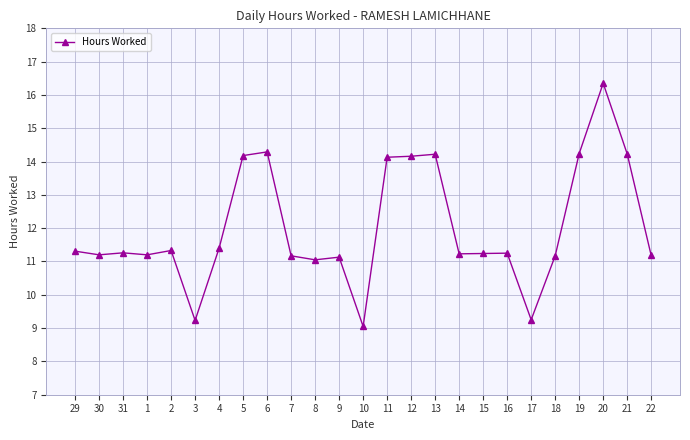

What is the average value?

12.0